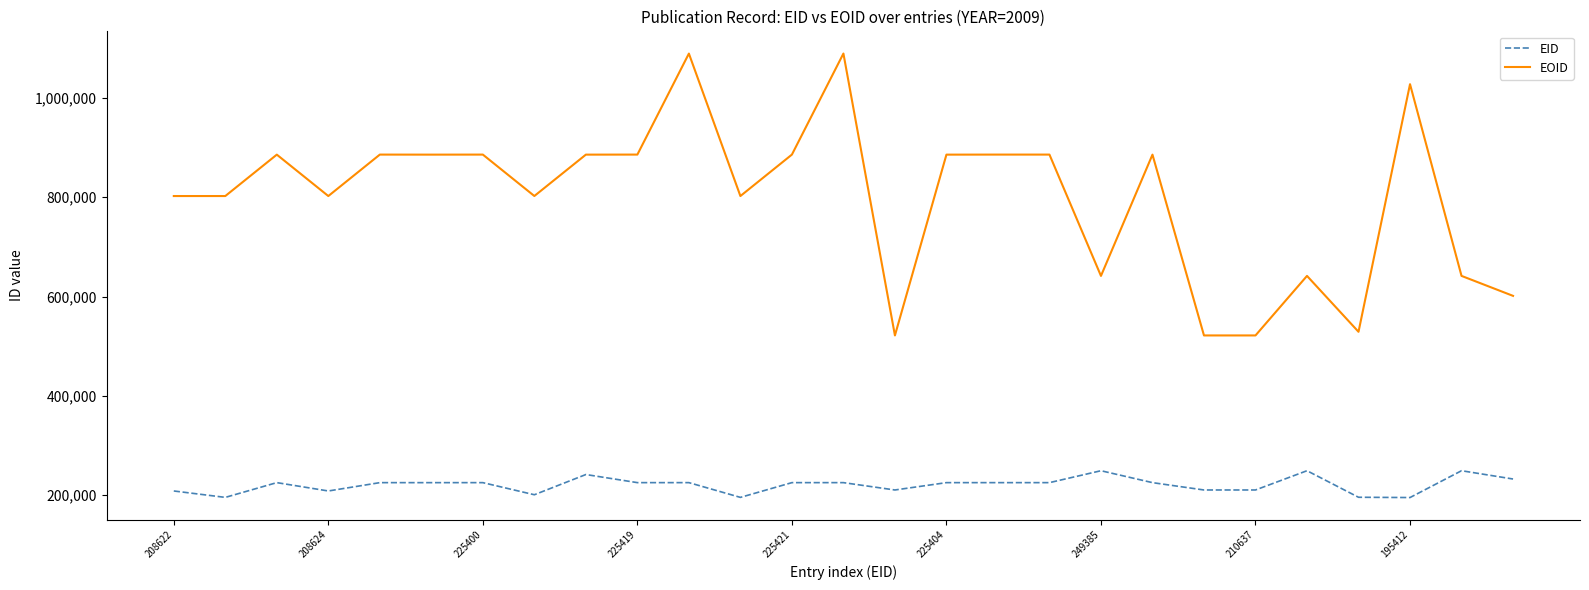

What is the difference between the maximum and minimum values in the EID series?

53980